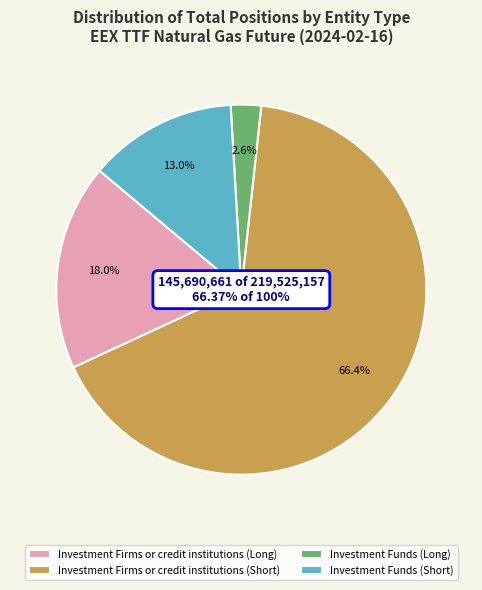

To the nearest percent, what is the difference between the largest and smallest slice percentages?

64%